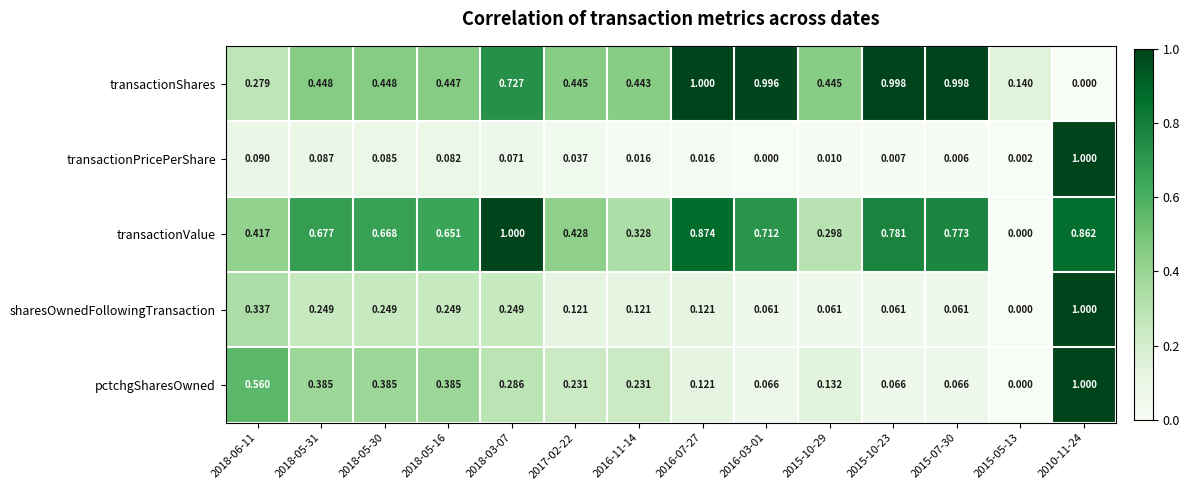

Is the value of transactionValue at 2018-06-11 greater than the value of sharesOwnedFollowingTransaction at 2016-11-14?

Yes